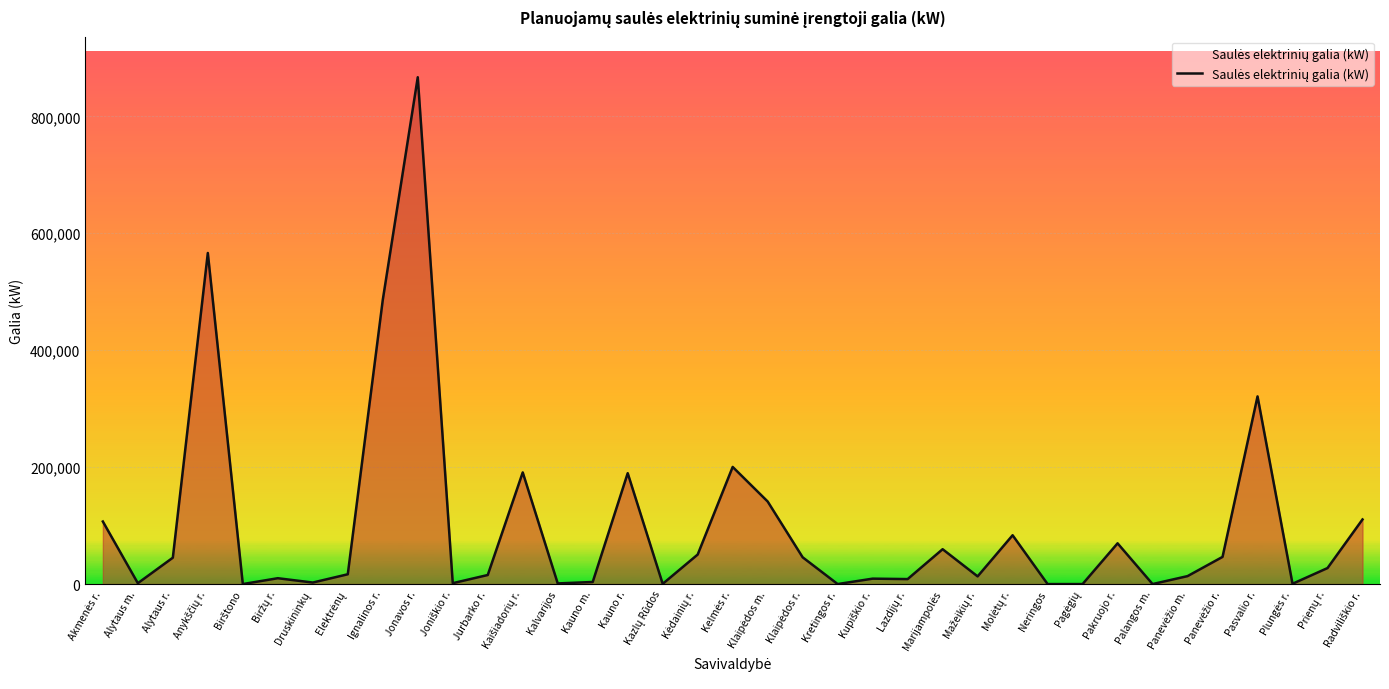

What is the difference between the maximum and minimum values?

866951.0